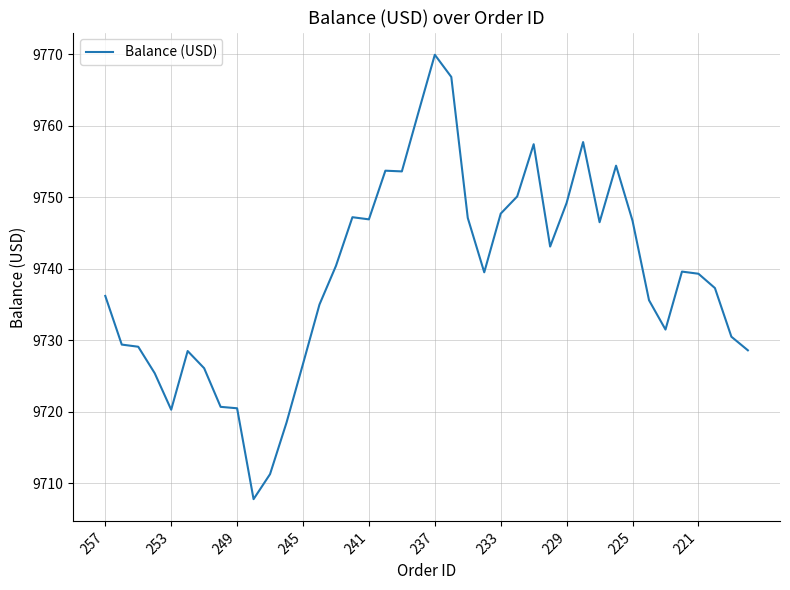

What is the greatest value displayed?

9769.9